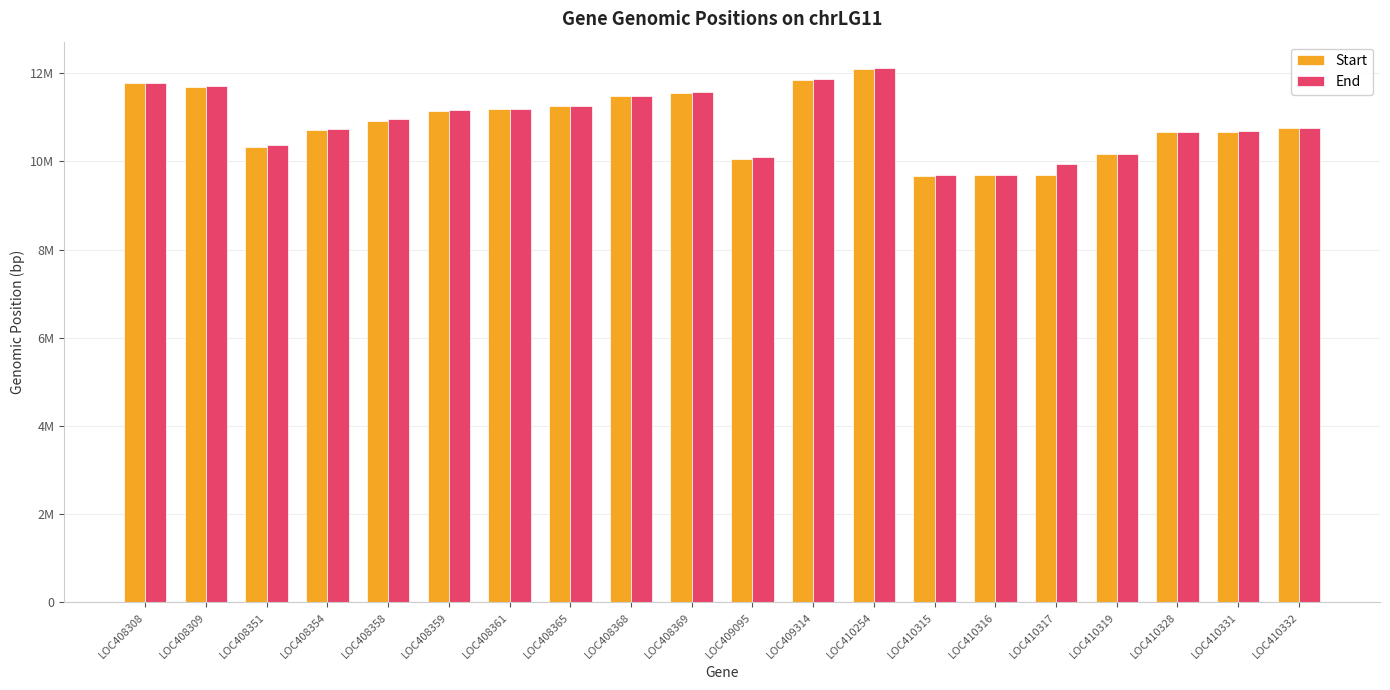

What are all the series names shown in the legend?

Start, End